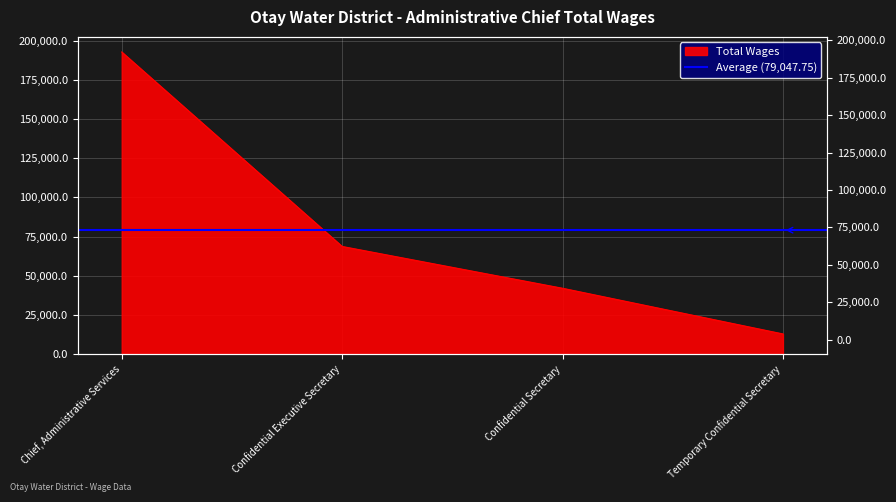

Which has a higher value, Confidential Secretary or Confidential Executive Secretary?

Confidential Executive Secretary